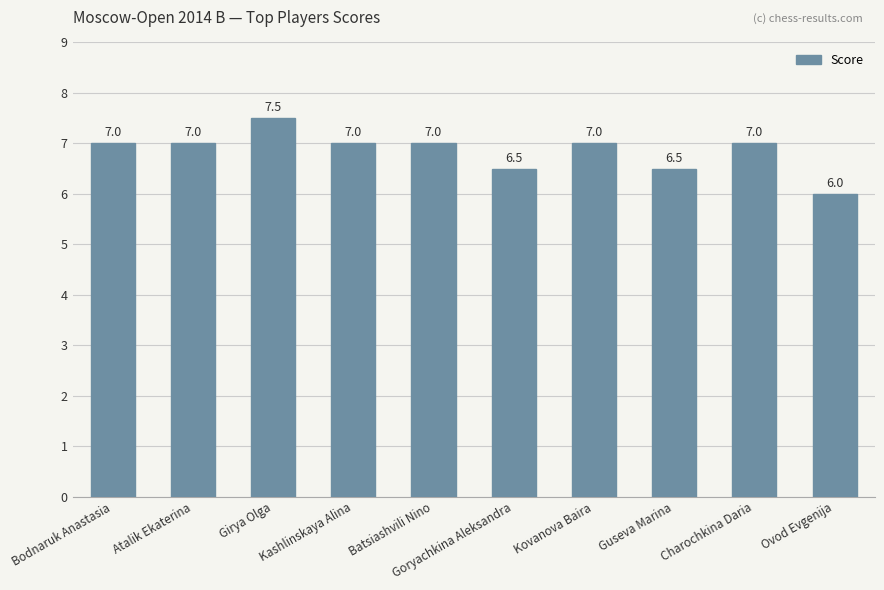

What is the label of the 2nd bar from the right?

Charochkina Daria